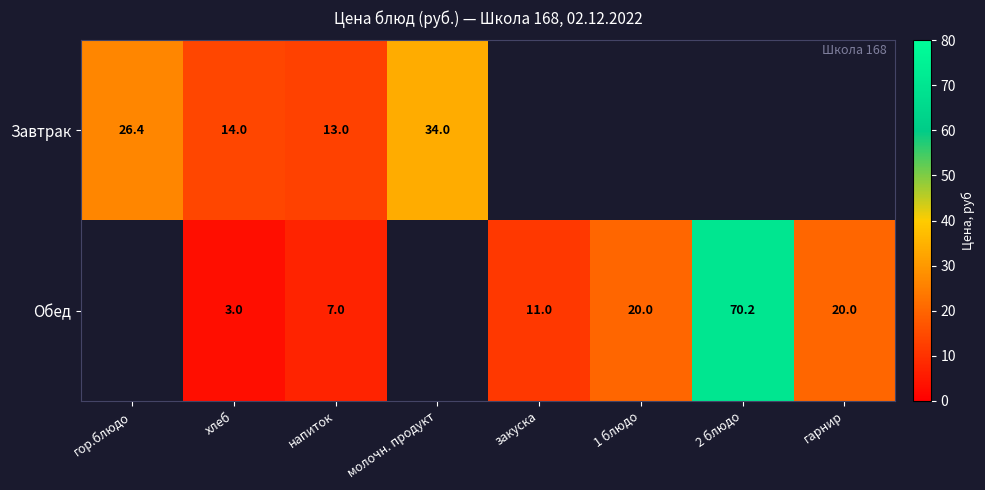

Is it true that Завтрак equals 6.0 at напиток?

False